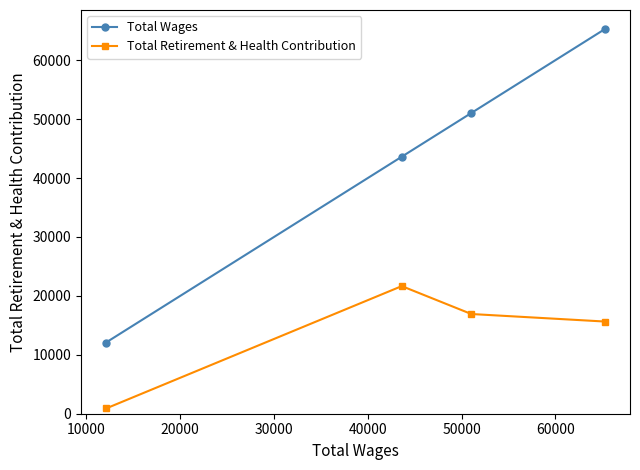

True or false: Total Wages and Total Retirement & Health Contribution cross at least once.

False